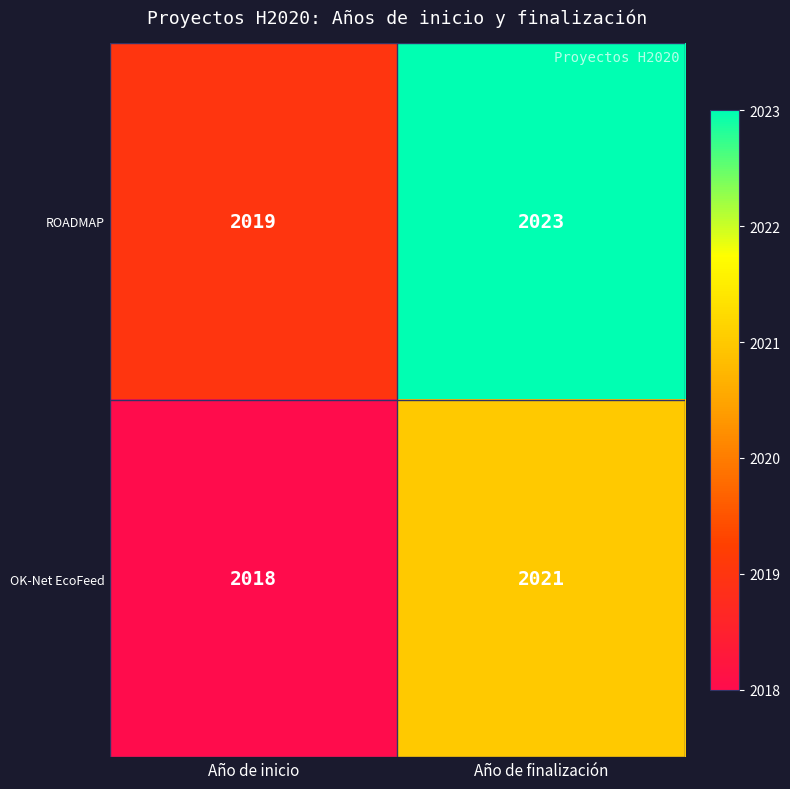

What is the difference between the maximum and minimum values in the ROADMAP series?

4